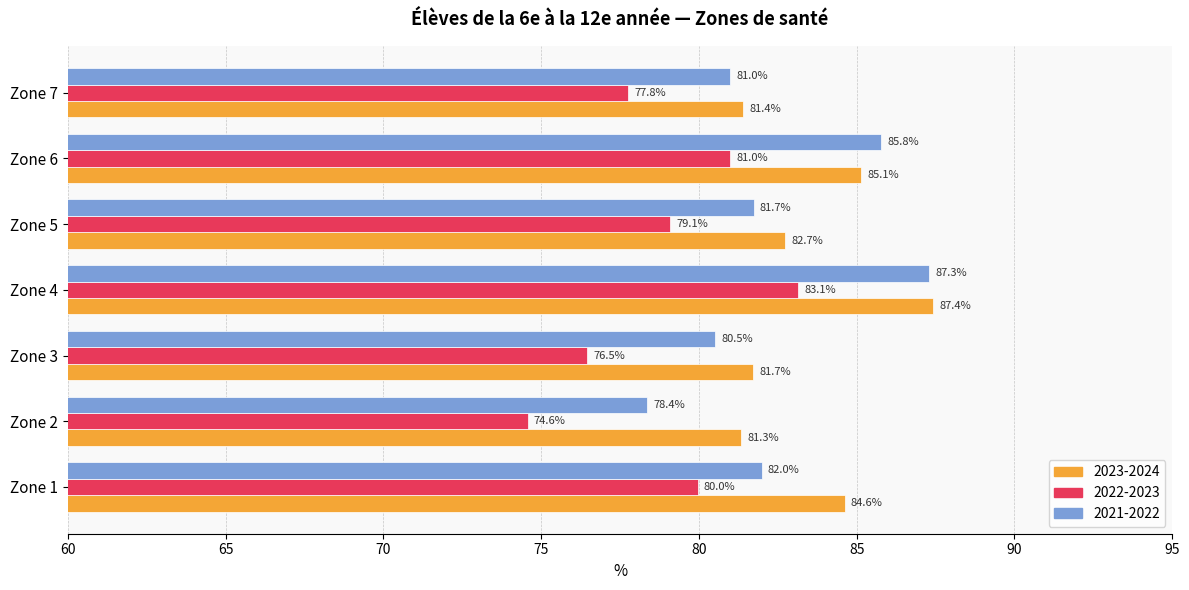

Which category has the lowest value in the 2021-2022 series?

Zone 2